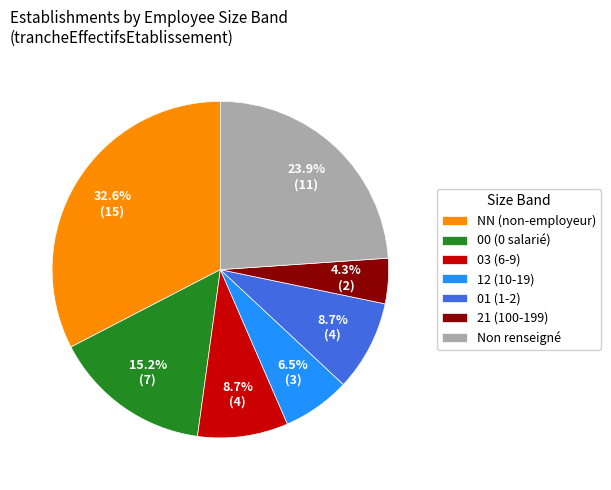

Which slice is the smallest?

21 (100-199)